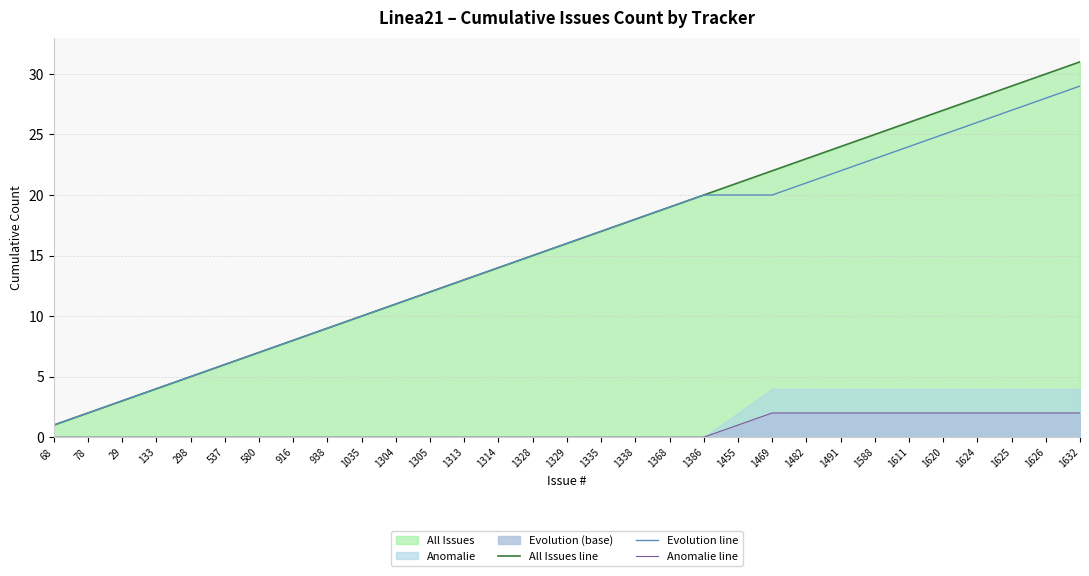

Rank the categories by Evolution line value from lowest to highest.

68, 78, 29, 133, 298, 537, 580, 916, 938, 1035, 1304, 1305, 1313, 1314, 1328, 1329, 1335, 1338, 1368, 1386, 1455, 1469, 1482, 1491, 1588, 1611, 1620, 1624, 1625, 1626, 1632